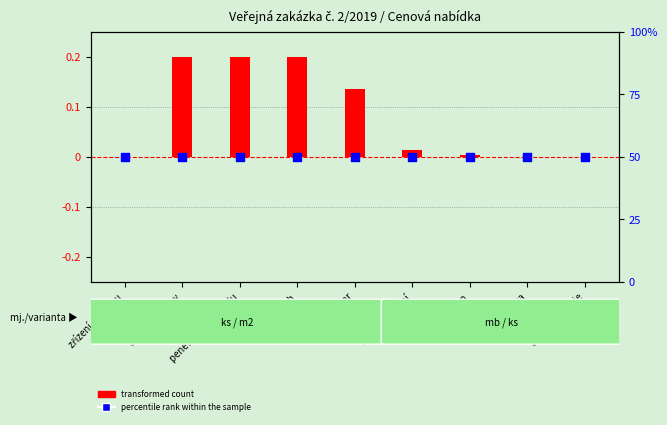

Which series has the largest total across all categories?

percentile rank within the sample